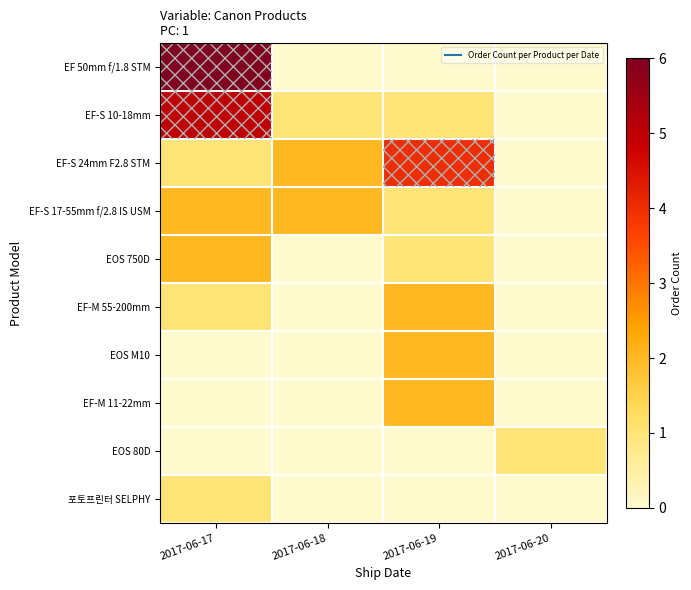

How many distinct data groups are displayed?

10